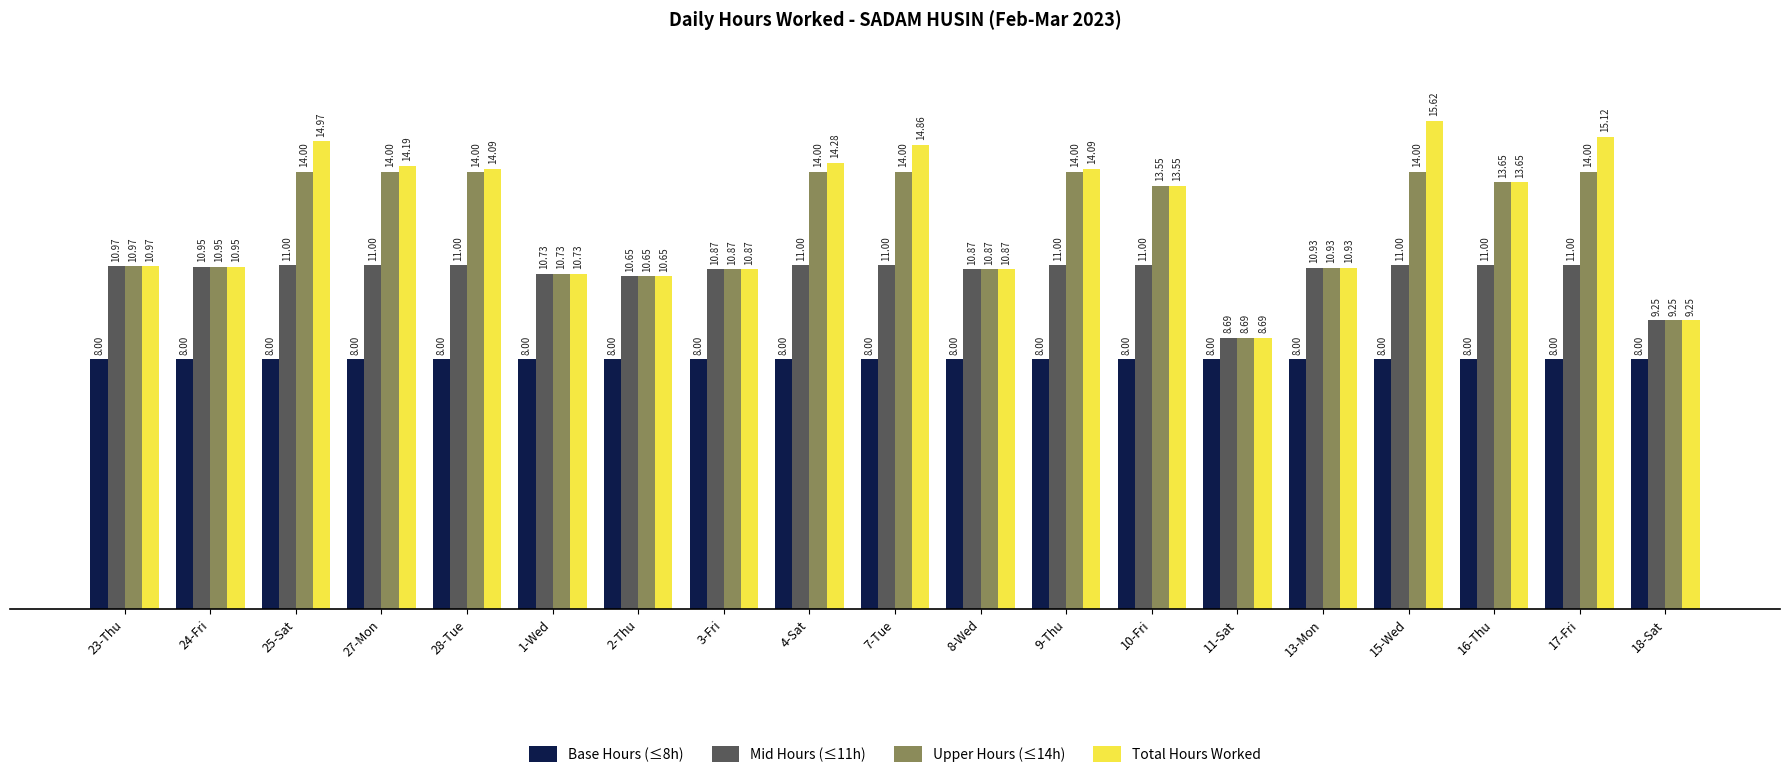

At which category is the sum across all series the highest?

15-Wed